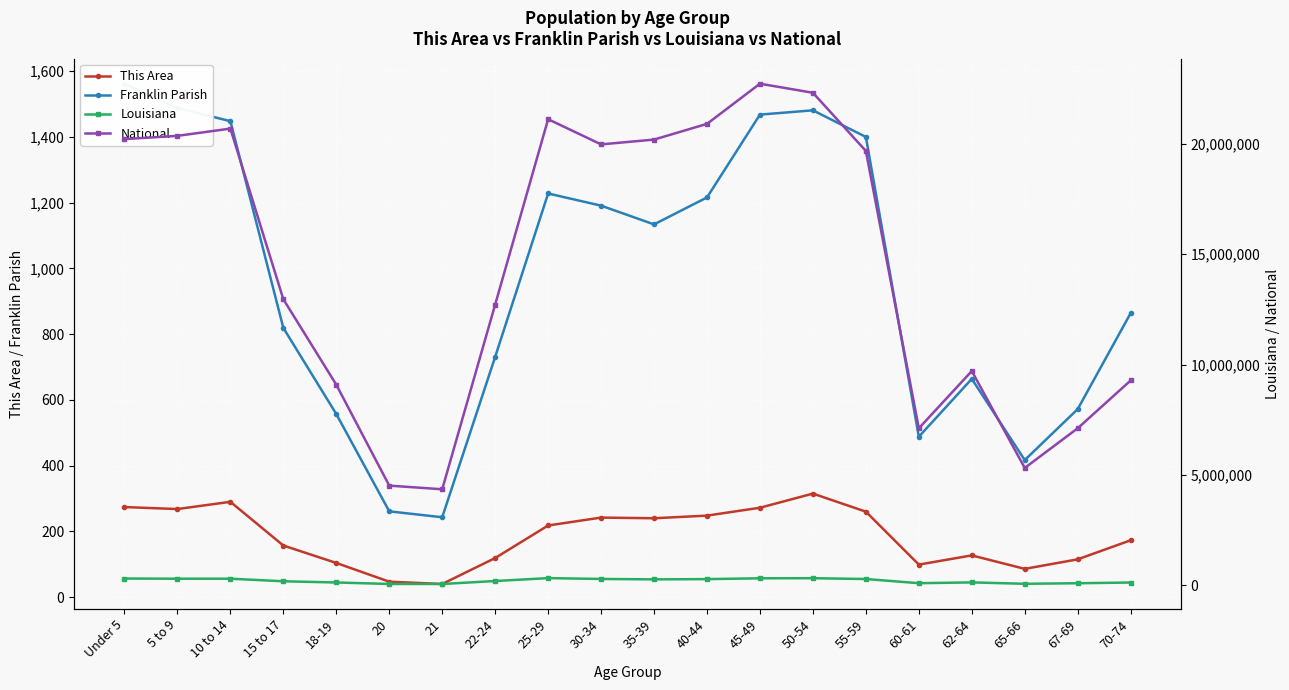

The Franklin Parish series shows 176 at 60-61. True or false?

False